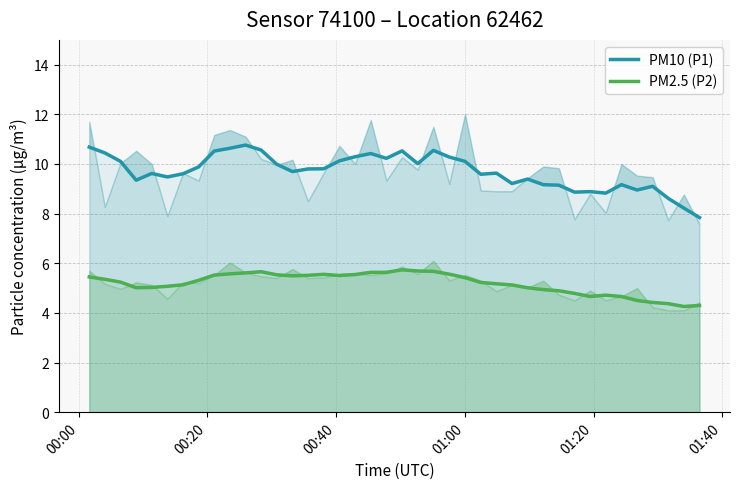

What is the label of the 35th point from the right?

01:40